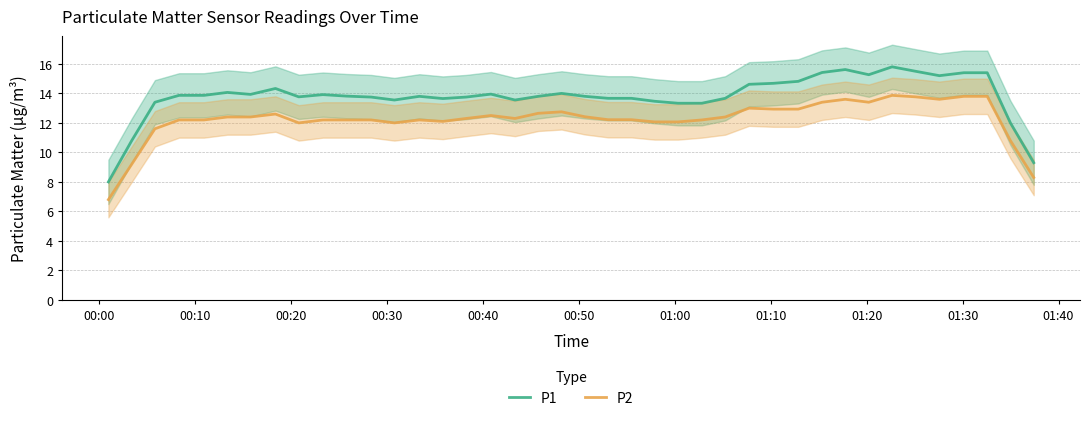

True or false: P1 and P2 intersect in this chart.

False